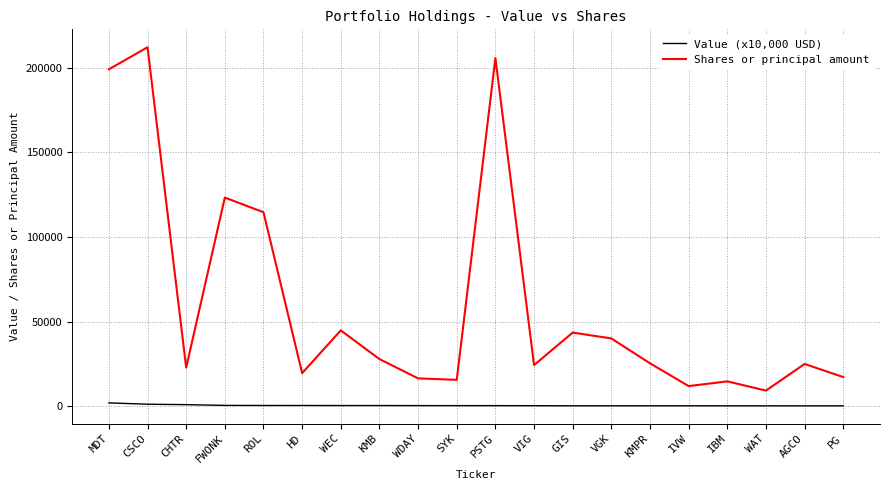

At WEC, list the series in order from smallest to largest.

Value (x10,000 USD), Shares or principal amount